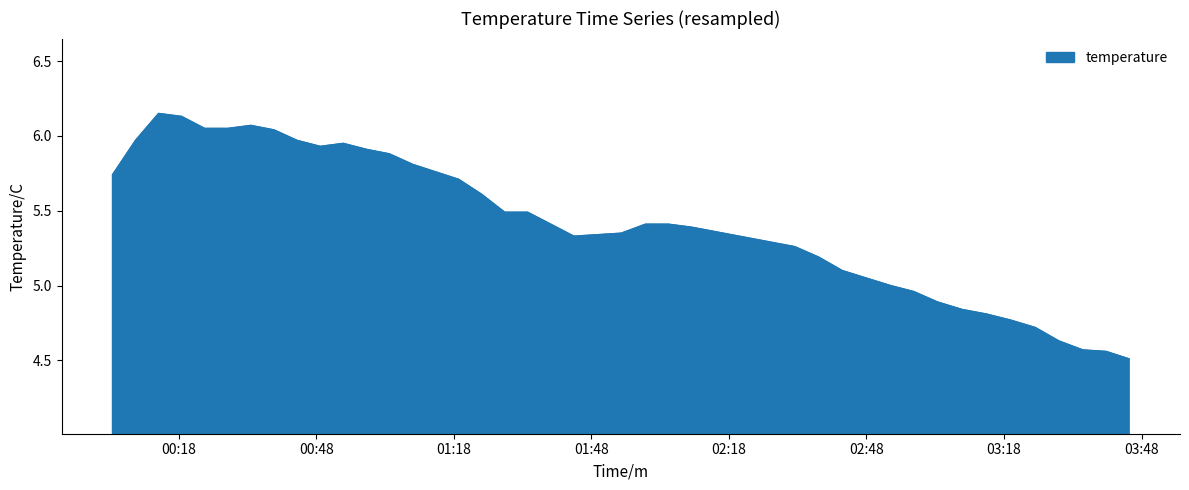

How many series are shown in this chart?

1